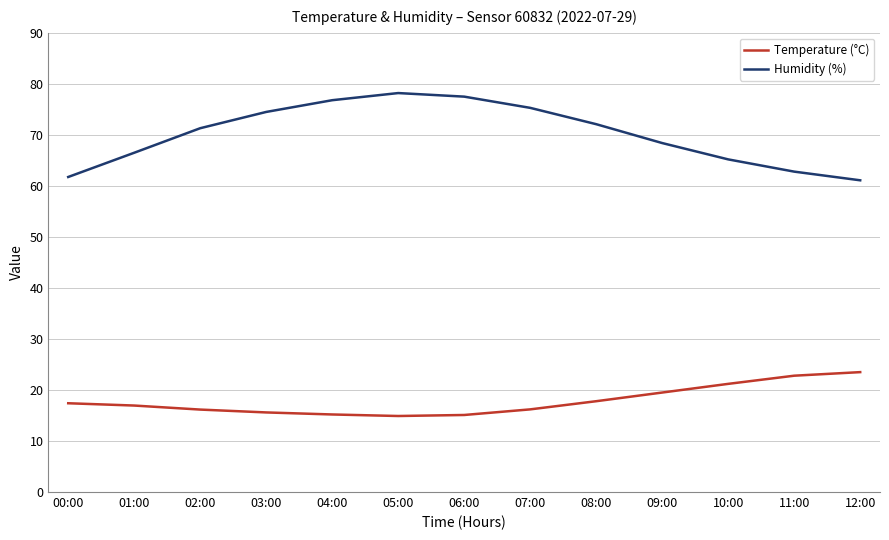

What position from the left is 12:00?

13